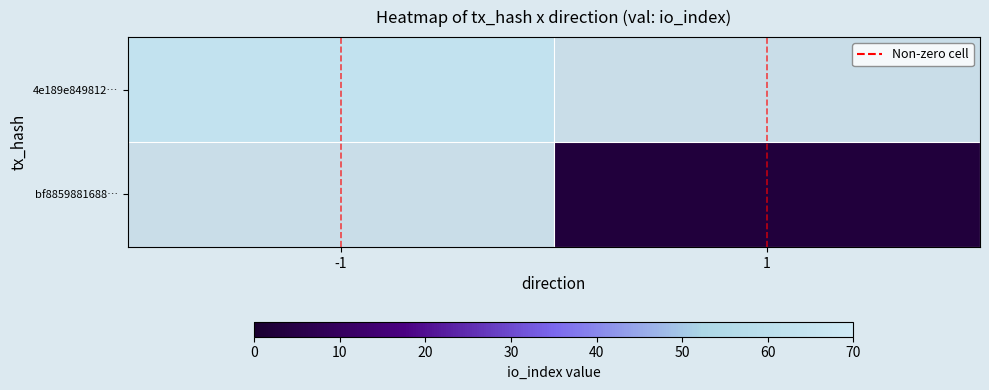

The bf8859881688… series shows 4.1 at 1. True or false?

False